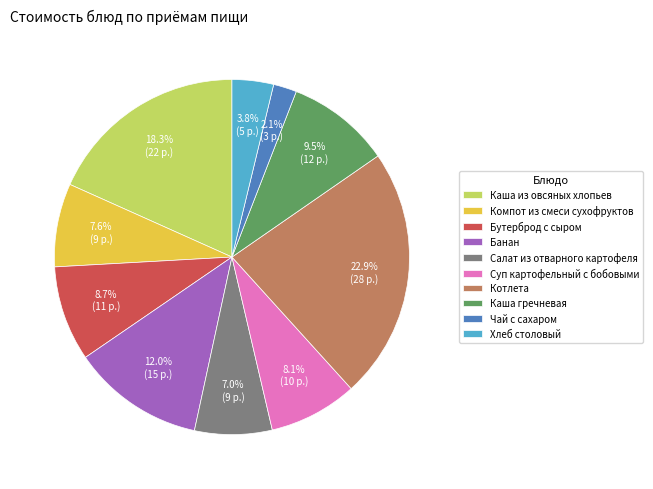

What portion of the pie excludes Салат из отварного картофеля?

93.0%